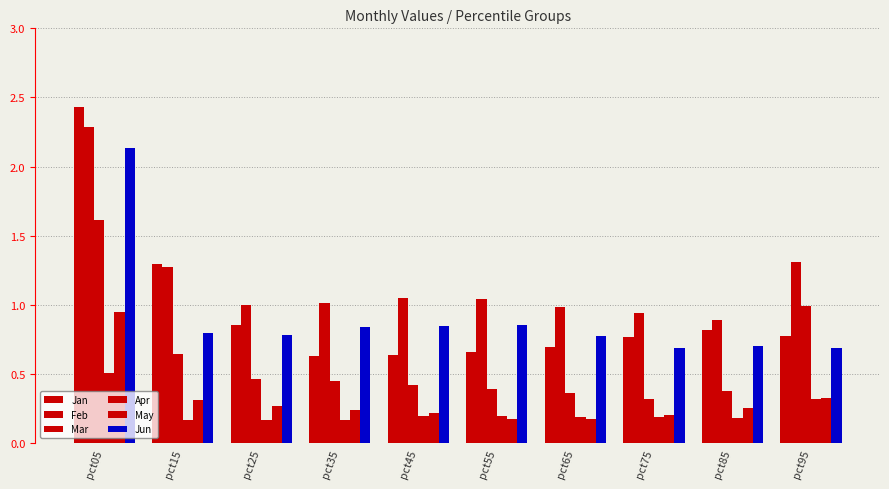

At which category is the sum across all series the highest?

pct05